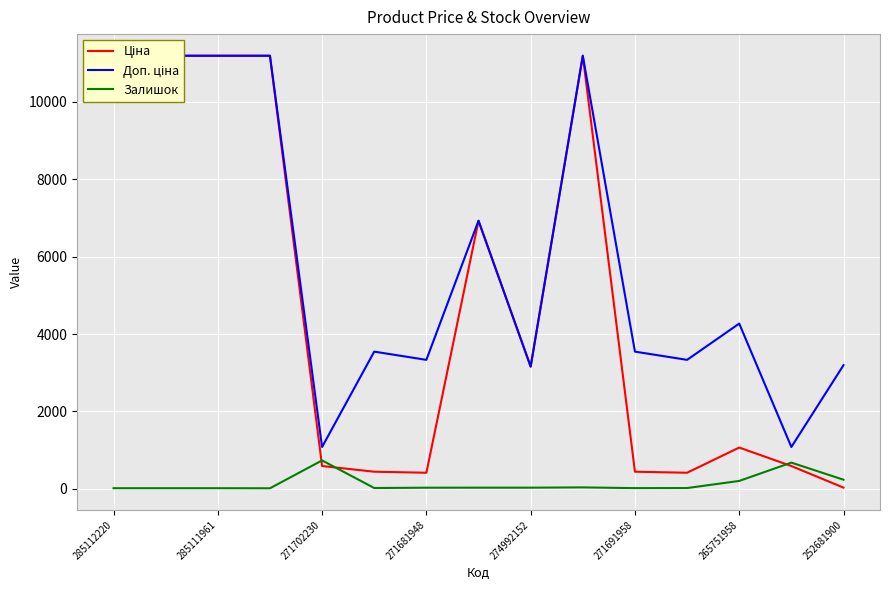

In Доп. ціна, how many points are higher than both neighbors (excluding endpoints)?

4